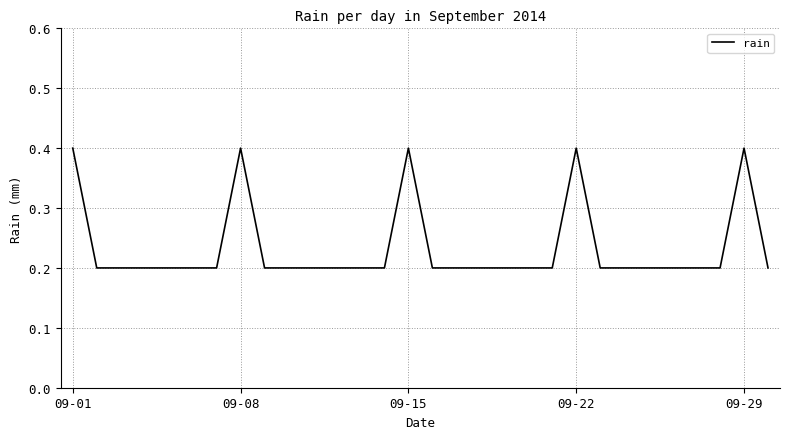

Does the chart display data point markers on the line(s)?

No